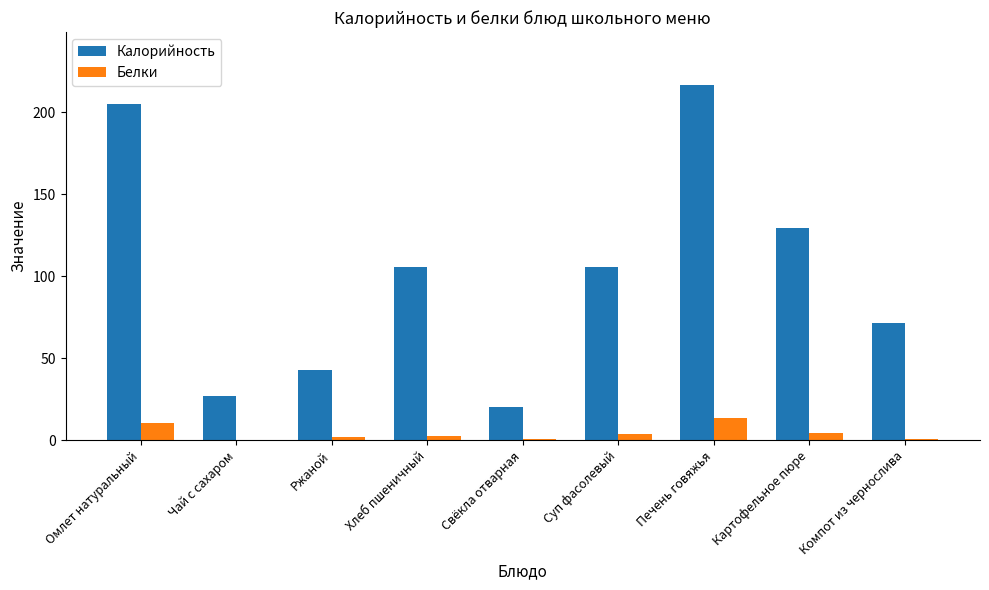

Is the value of Белки at Компот из чернослива greater than the value of Калорийность at Хлеб пшеничный?

No